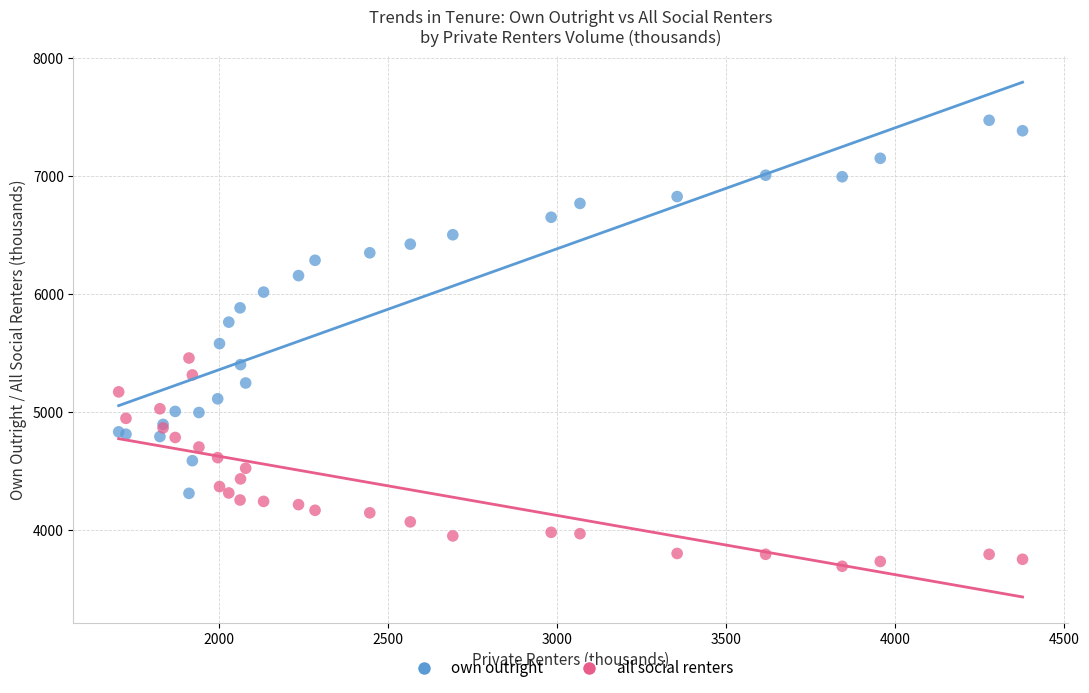

Which series has the largest Y range (max minus min)?

own outright